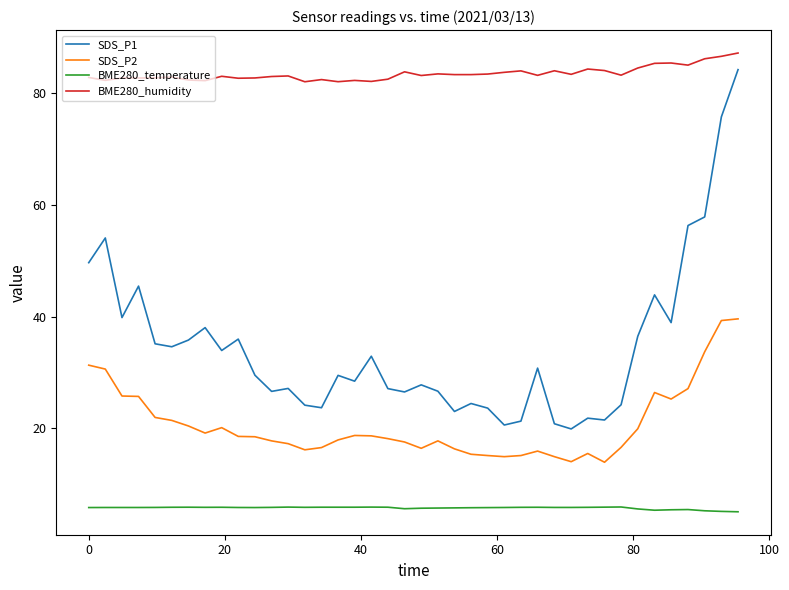

Which series has the largest range (max minus min)?

SDS_P1